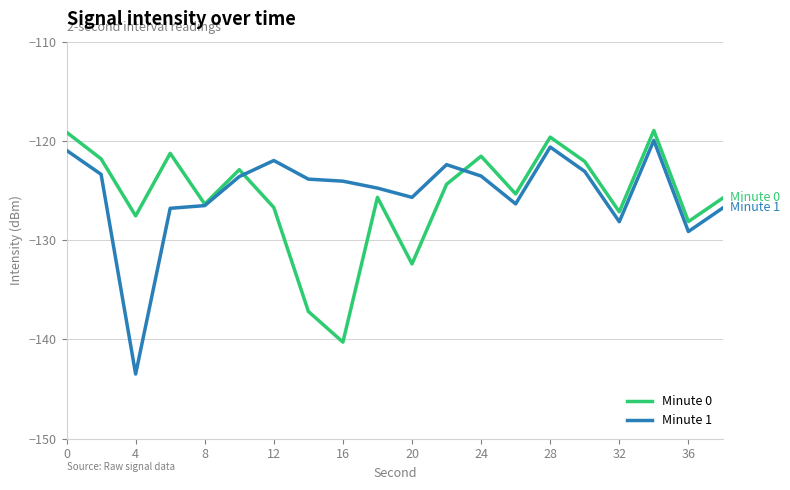

Which series has the widest spread of values?

Minute 1